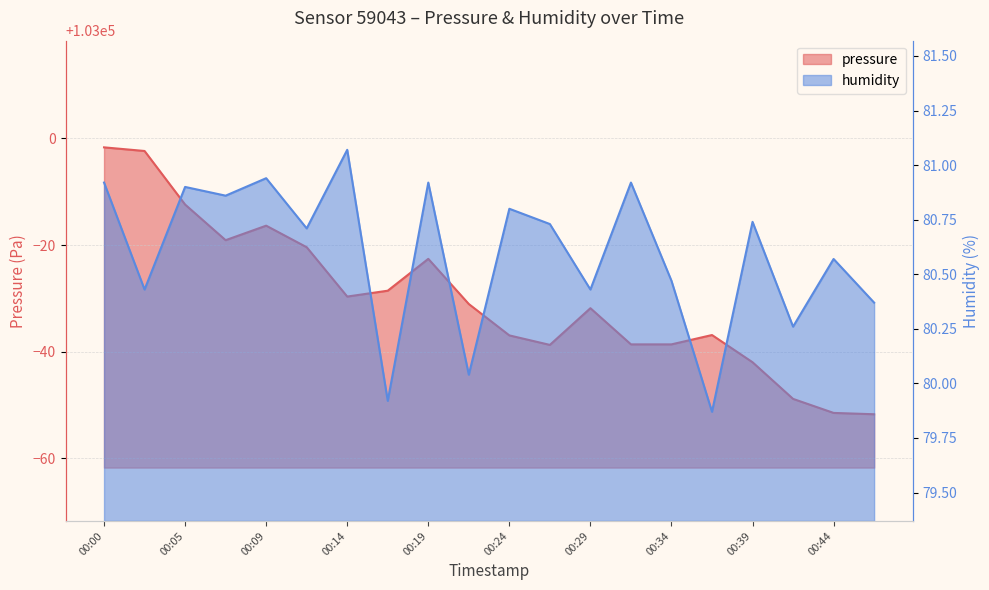

What is the value of the humidity point at the 12th from the left?

80.7